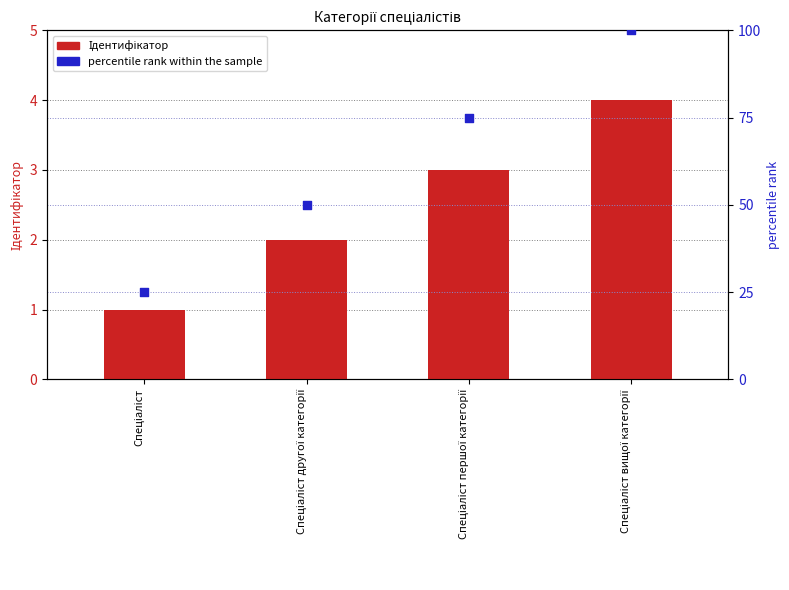

What is the total value across all series at Спеціаліст першої категорії?

78